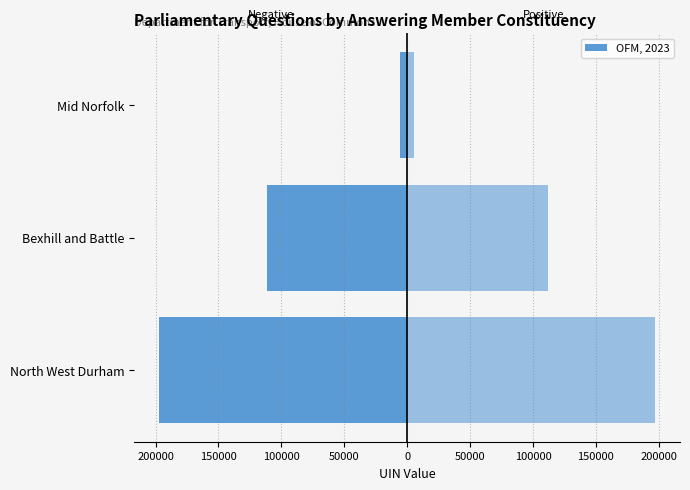

Count the Negative UIN (left side) values in the range -197167 to -5562.

3